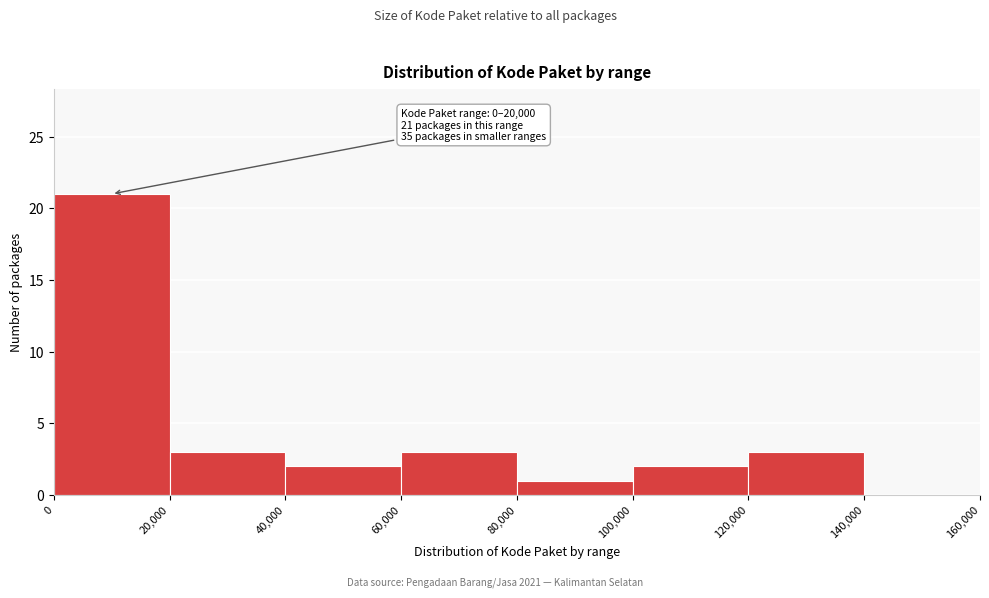

Over which range of the x-axis is the bar tallest?

0 to 20,000